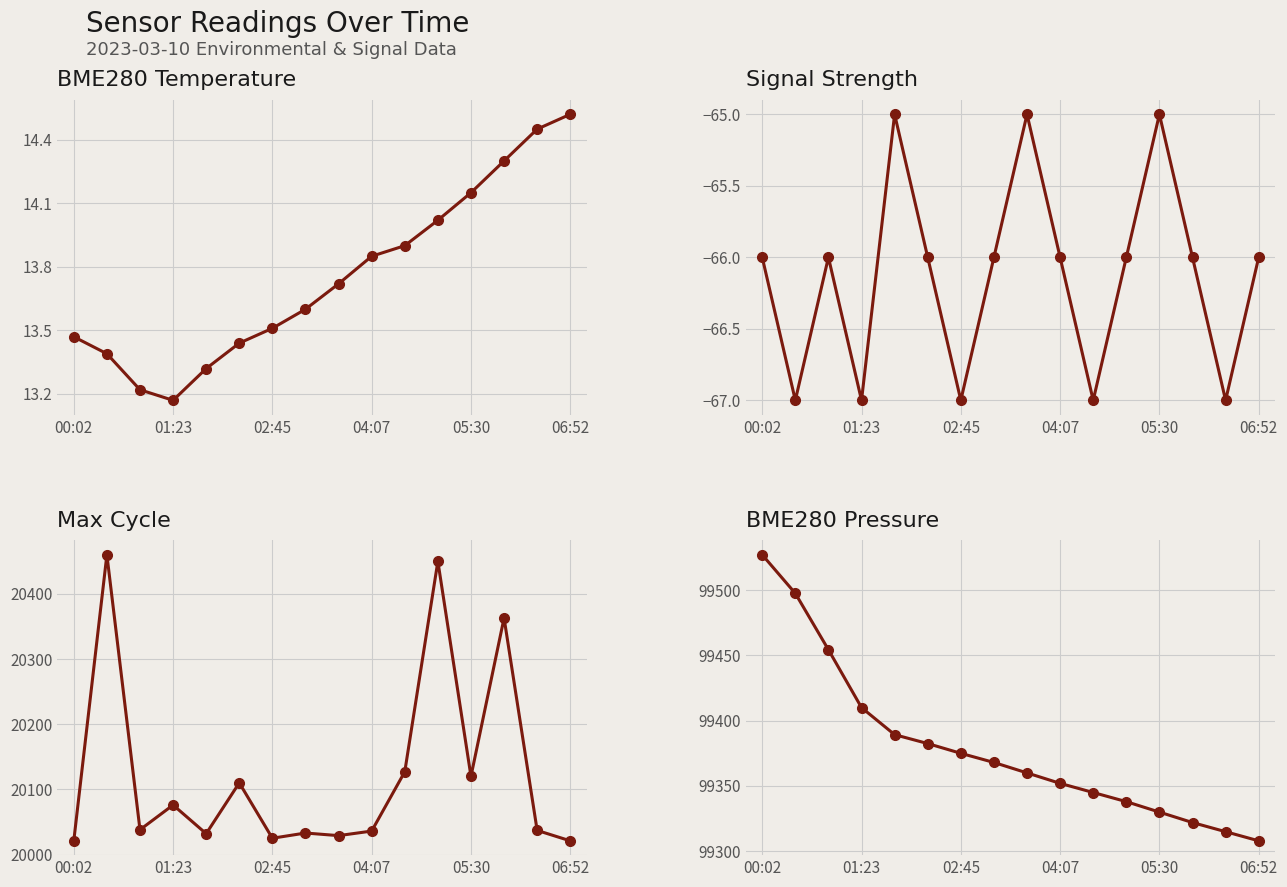

How many interior local valleys does the BME280_temperature series have?

1